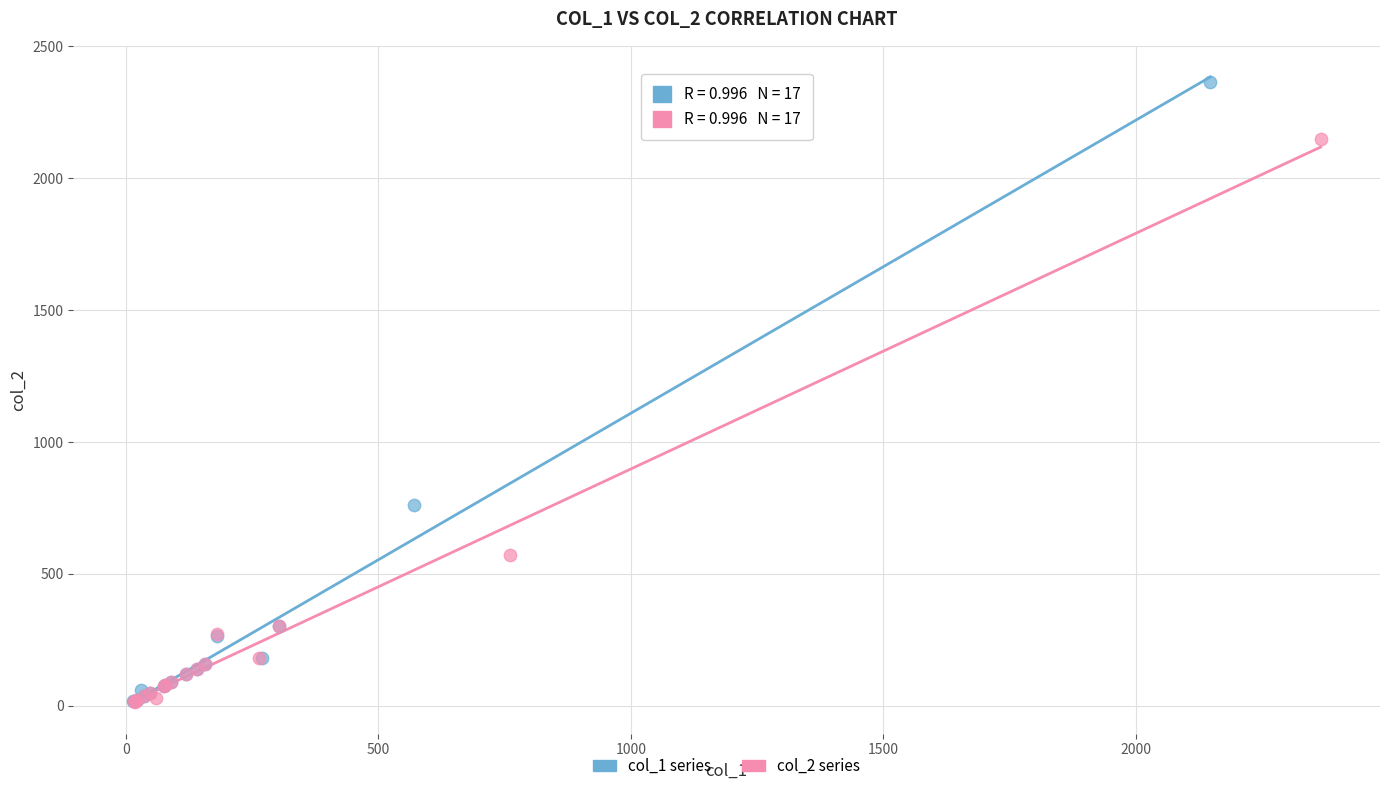

Which series contains the highest Y value?

col_1 series